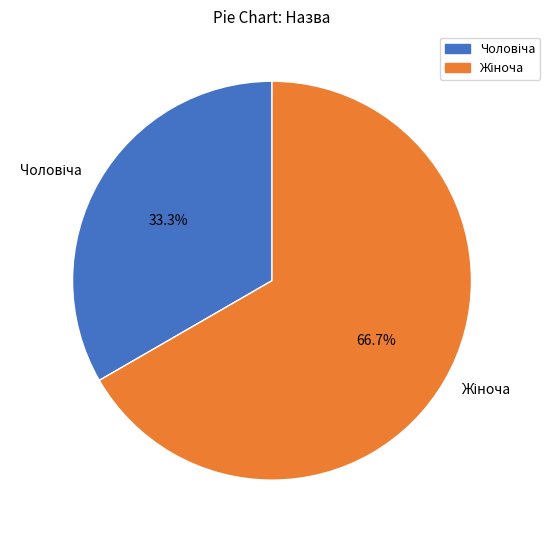

How many segments does this pie chart have?

2